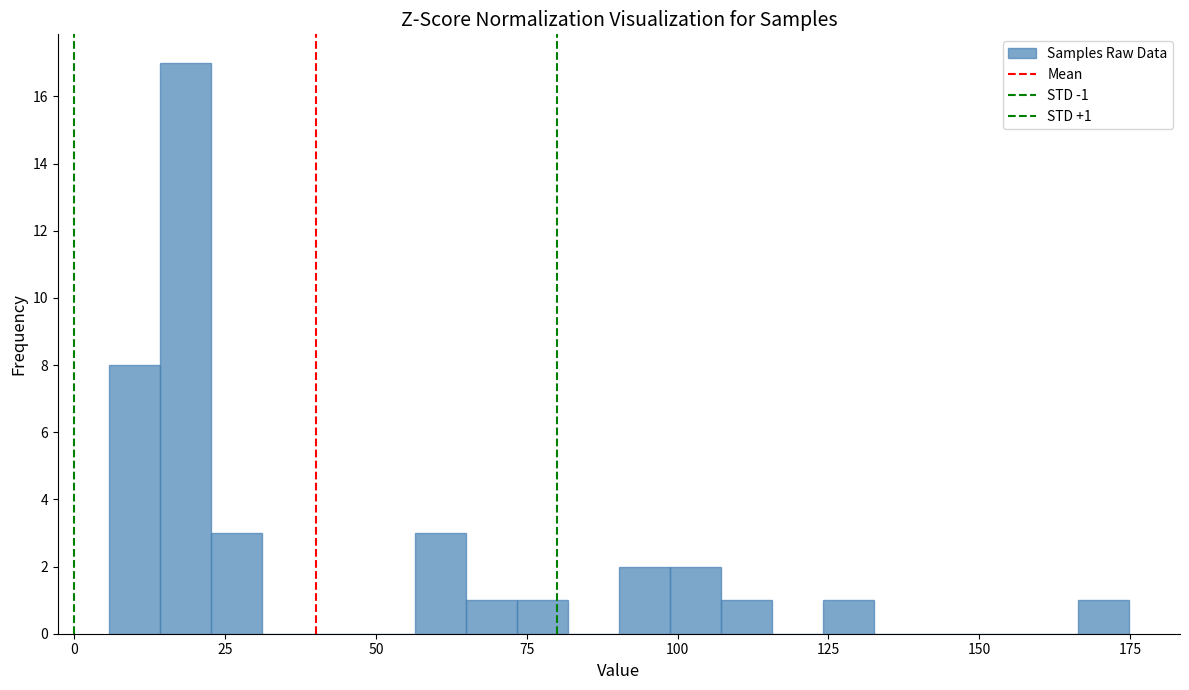

Read against the x-axis, roughly where is the centre of the tallest bar?

20